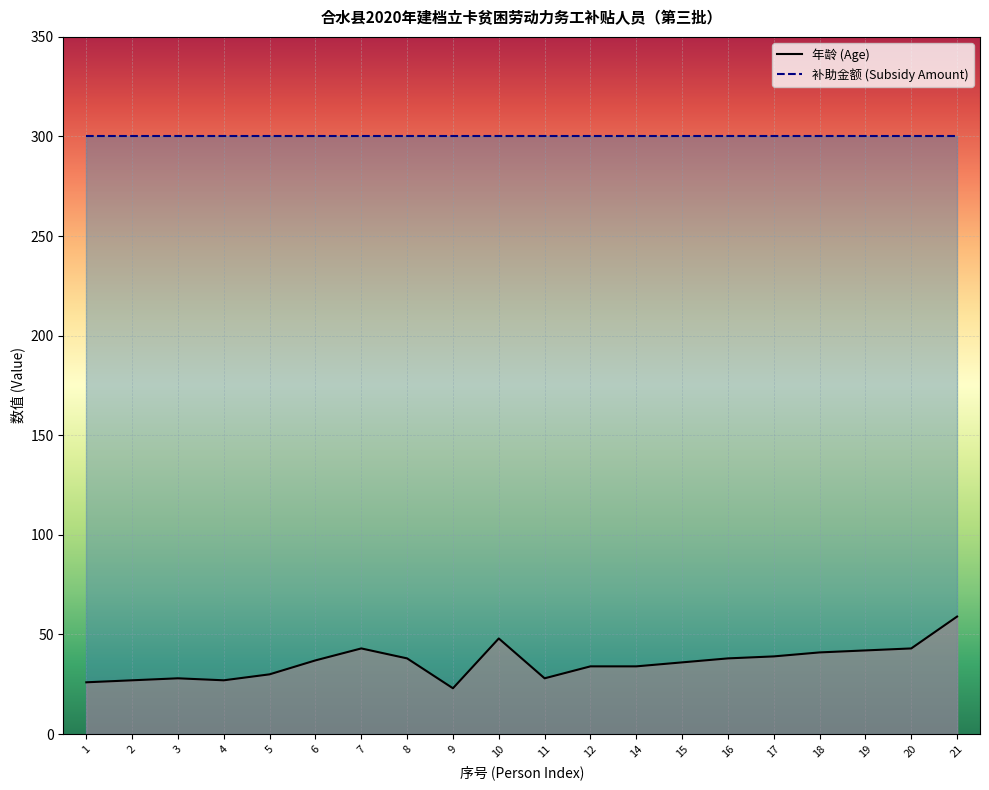

Rank the categories by value from highest to lowest.

21, 10, 7, 20, 19, 18, 17, 8, 16, 6, 15, 12, 14, 5, 3, 11, 2, 4, 1, 9